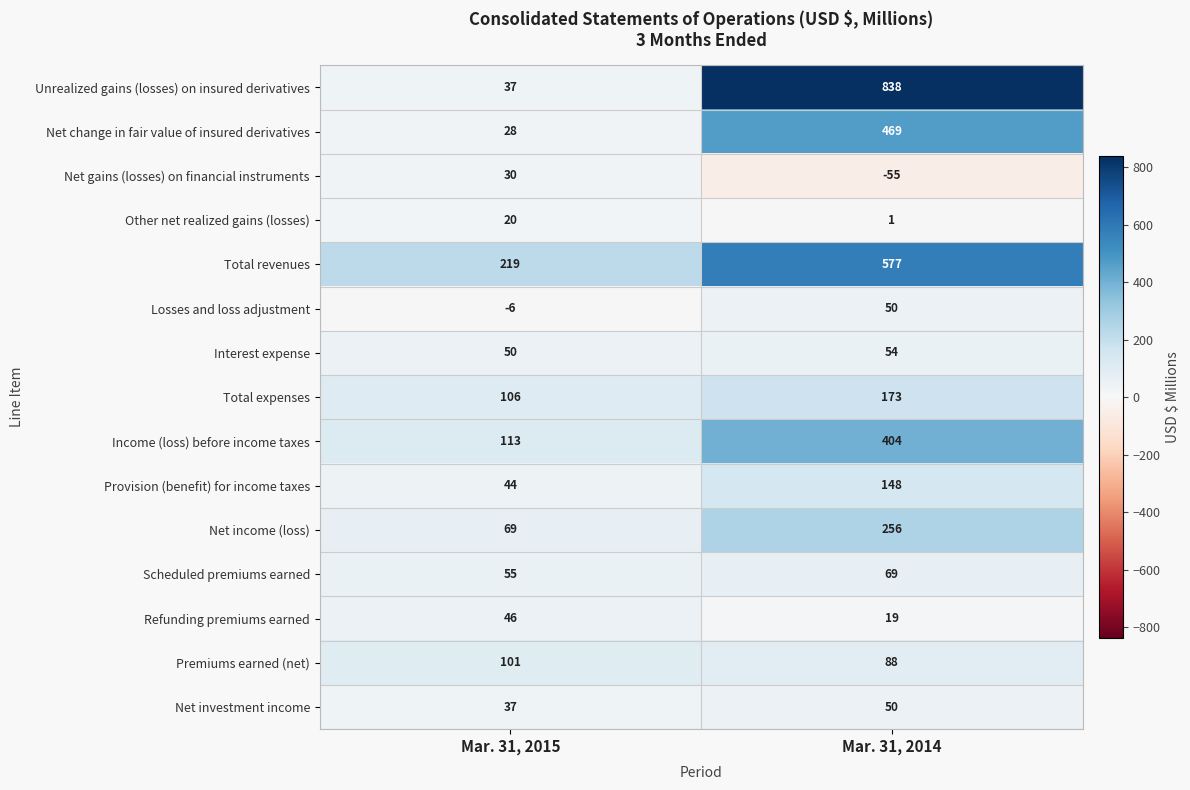

What is the lowest value of the Premiums earned (net) series?

88